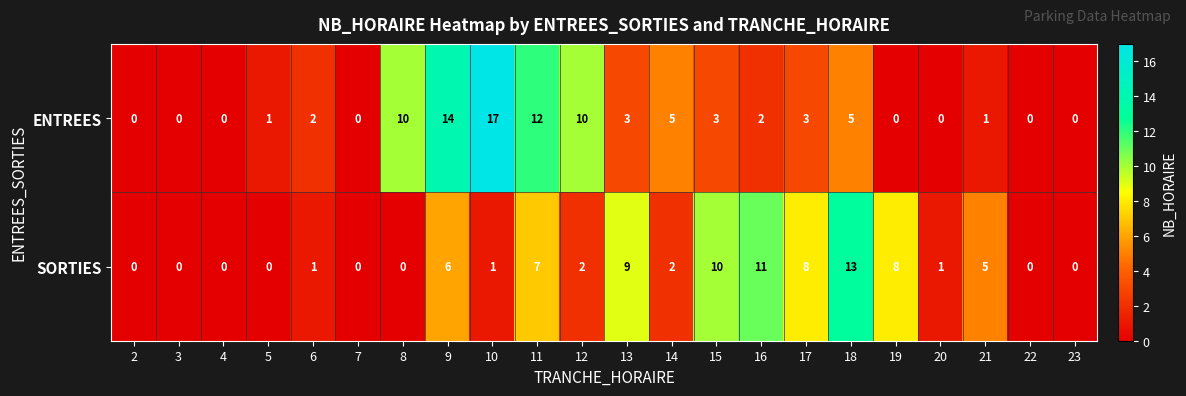

Which series has the widest spread of values?

ENTREES